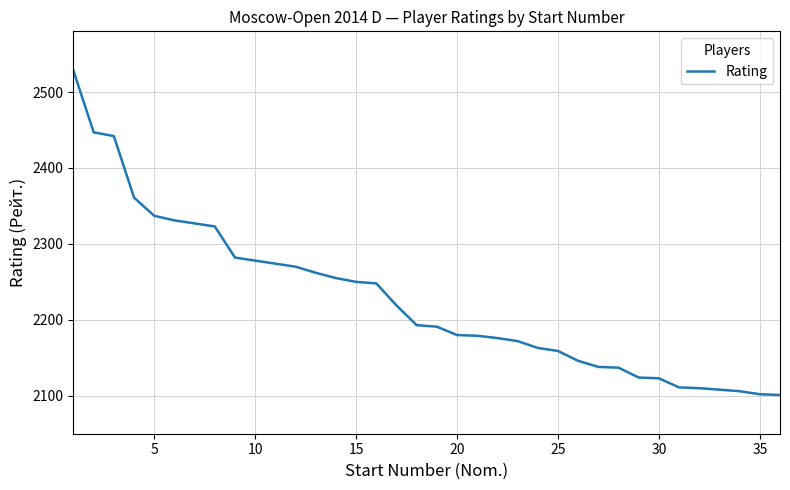

What is the difference between the maximum and minimum values?

427